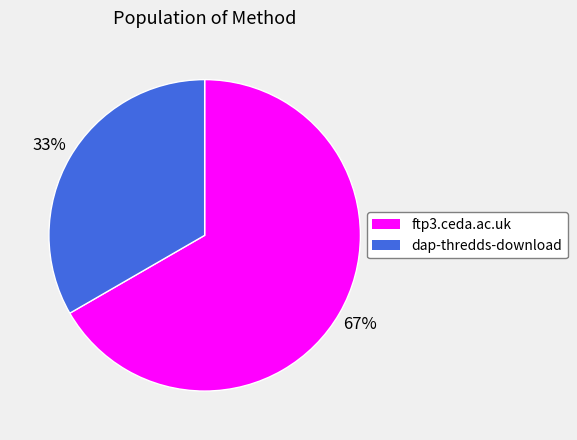

Which slice is the smallest?

dap-thredds-download